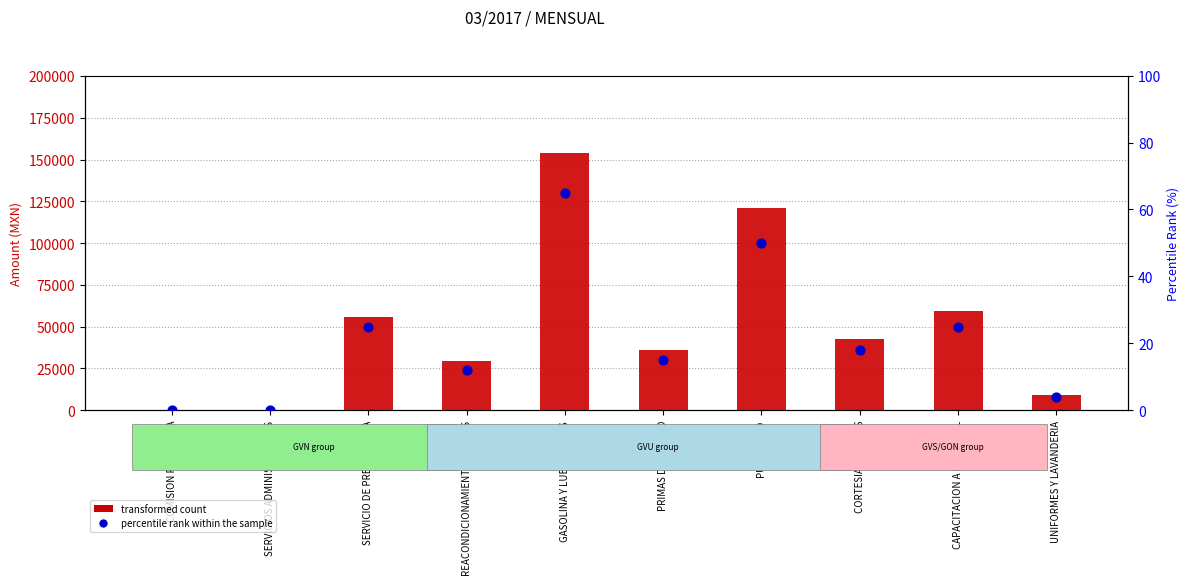

Which series reaches the minimum Y coordinate?

transformed count